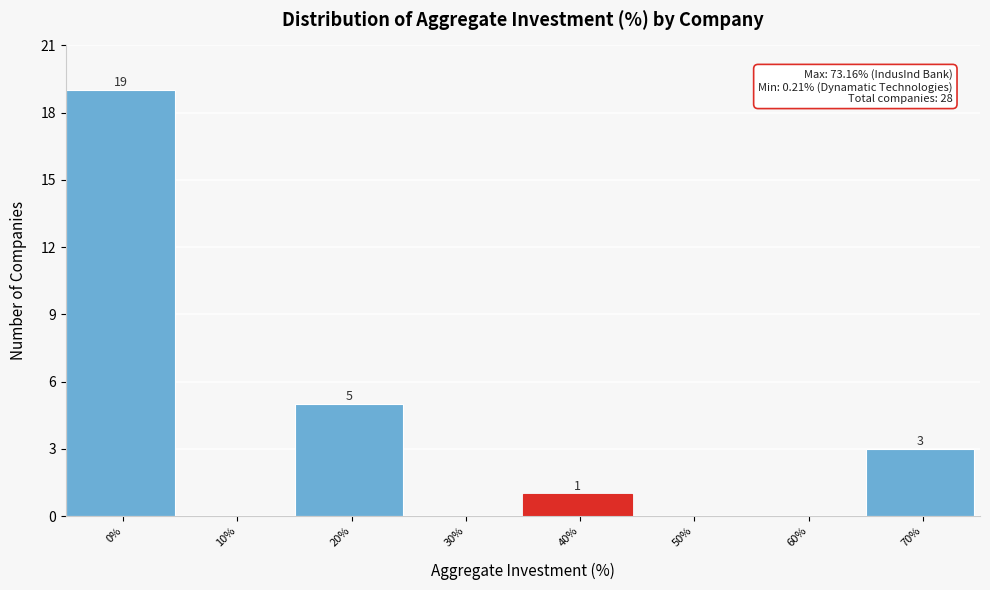

Reading left to right, what are all the values shown in this chart?

0%=19	10%=0	20%=5	30%=0	40%=1	50%=0	60%=0	70%=3